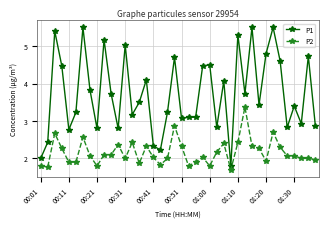

How many lines are shown in the chart?

2